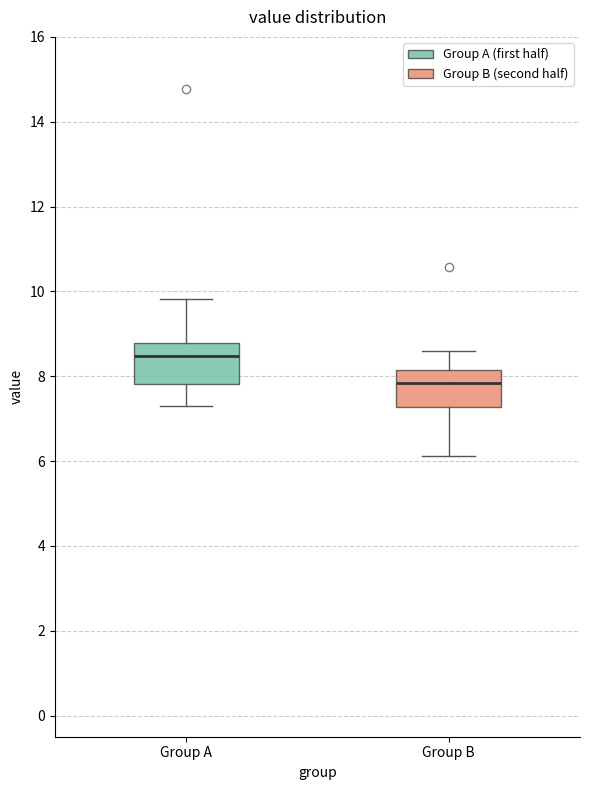

Reading left to right, read every box against the y-axis: the position of its median line, the range the box covers, and the ends of its whiskers. The values are not printed on the chart, so give them approximately, as read against the axis.

Group A: median 8.4, box 7.8 to 8.8, whiskers 7.4 to 9.8
Group B: median 7.8, box 7.2 to 8.2, whiskers 6.2 to 8.6